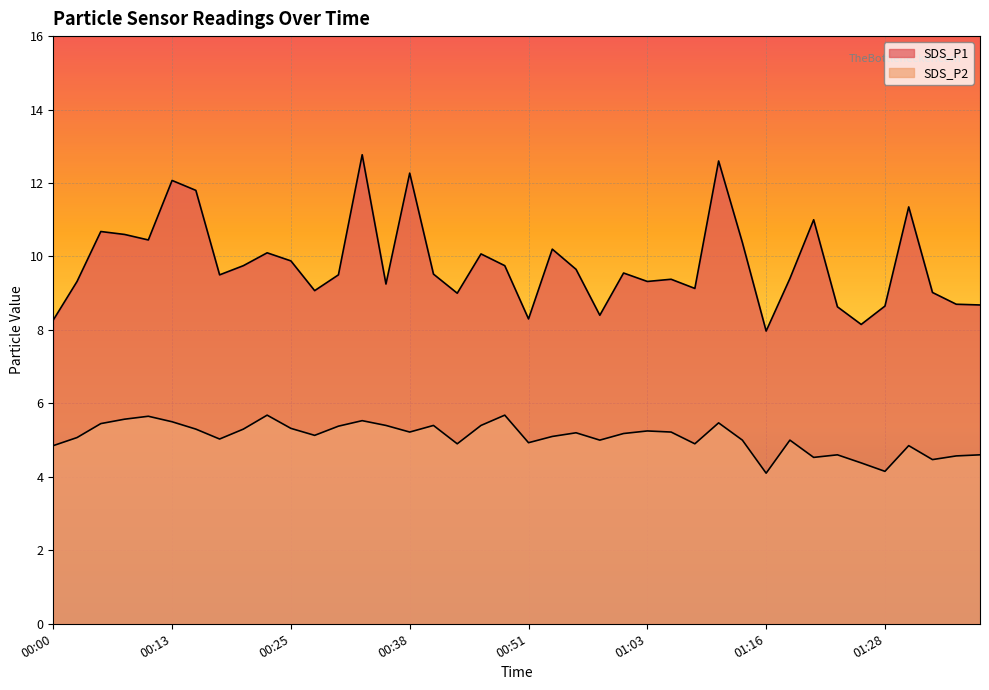

What is the label of the 23rd point from the left?

00:56